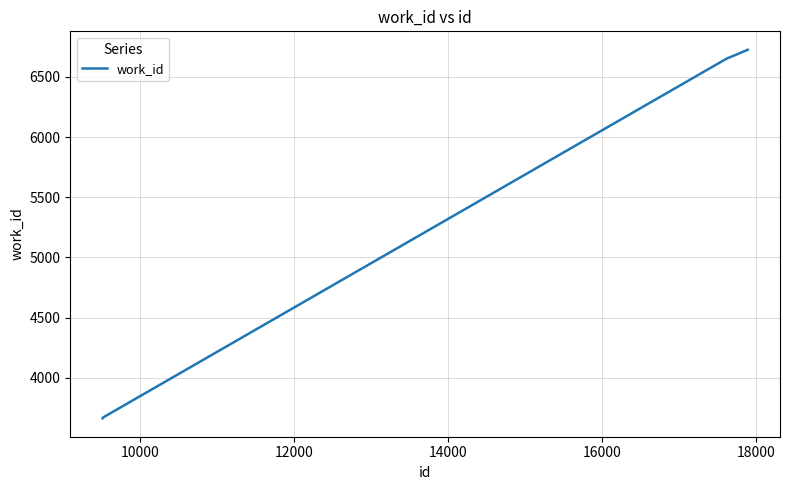

What is the difference between the maximum and minimum values?

3064